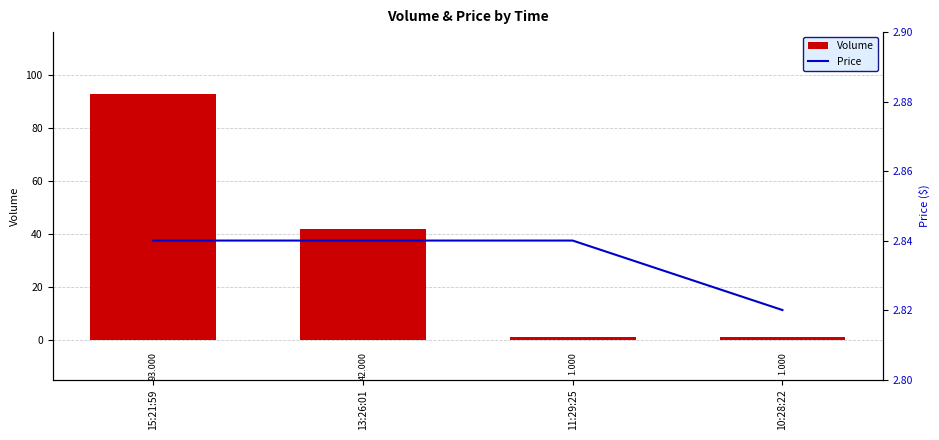

Where does the Volume series first go above 42?

15:21:59